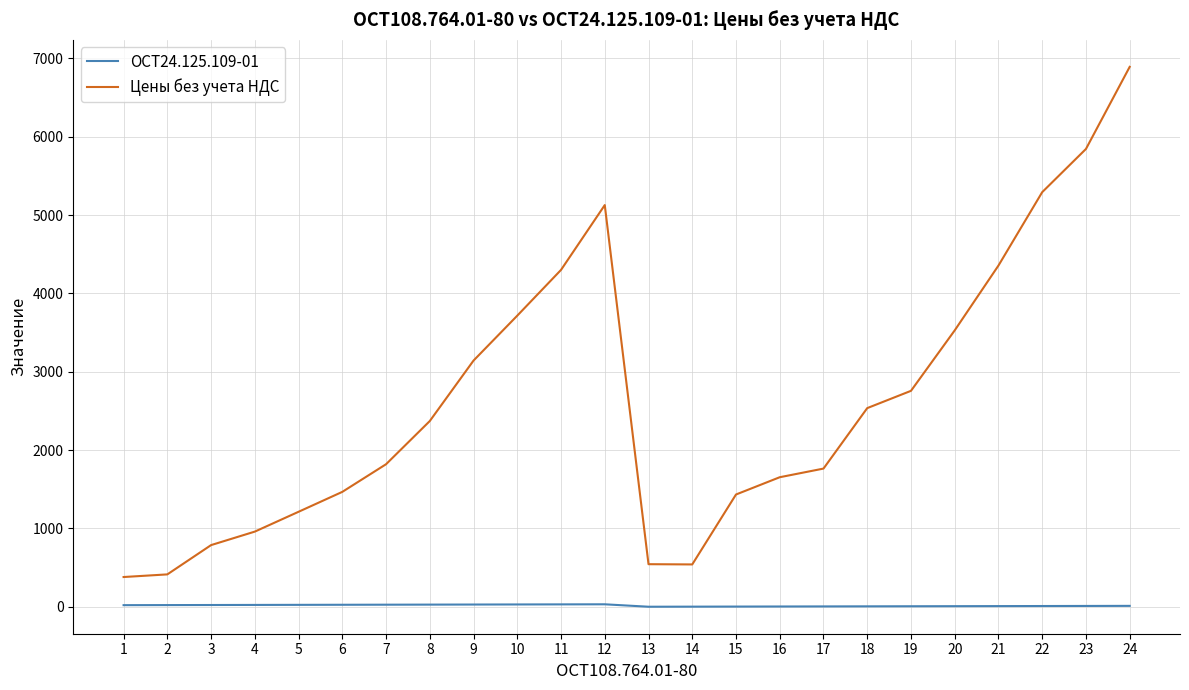

Rank the series by their maximum value, from highest to lowest.

Цены без учета НДС, ОСТ24.125.109-01